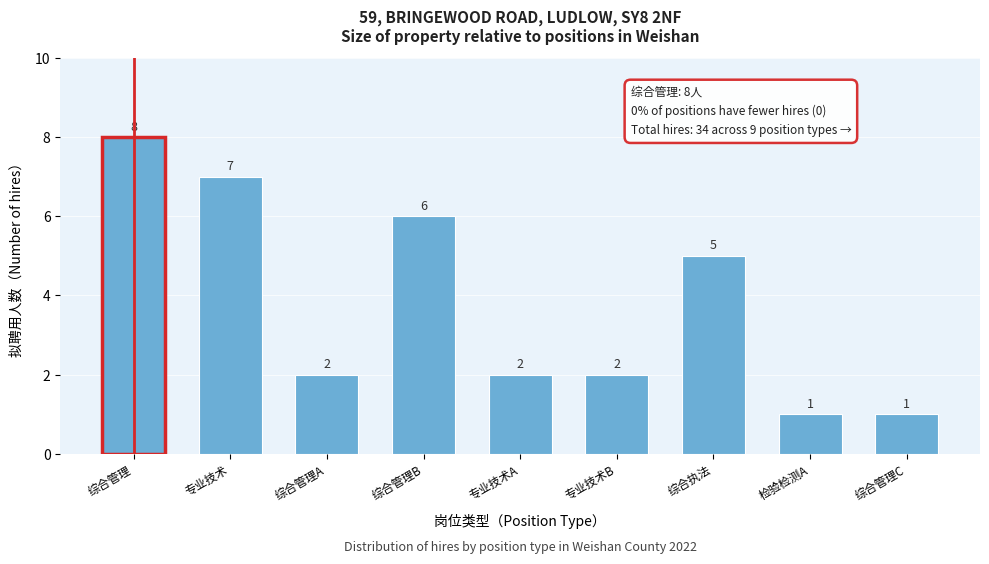

Reading left to right, transcribe all the data shown in this chart.

8	7	2	6	2	2	5	1	1